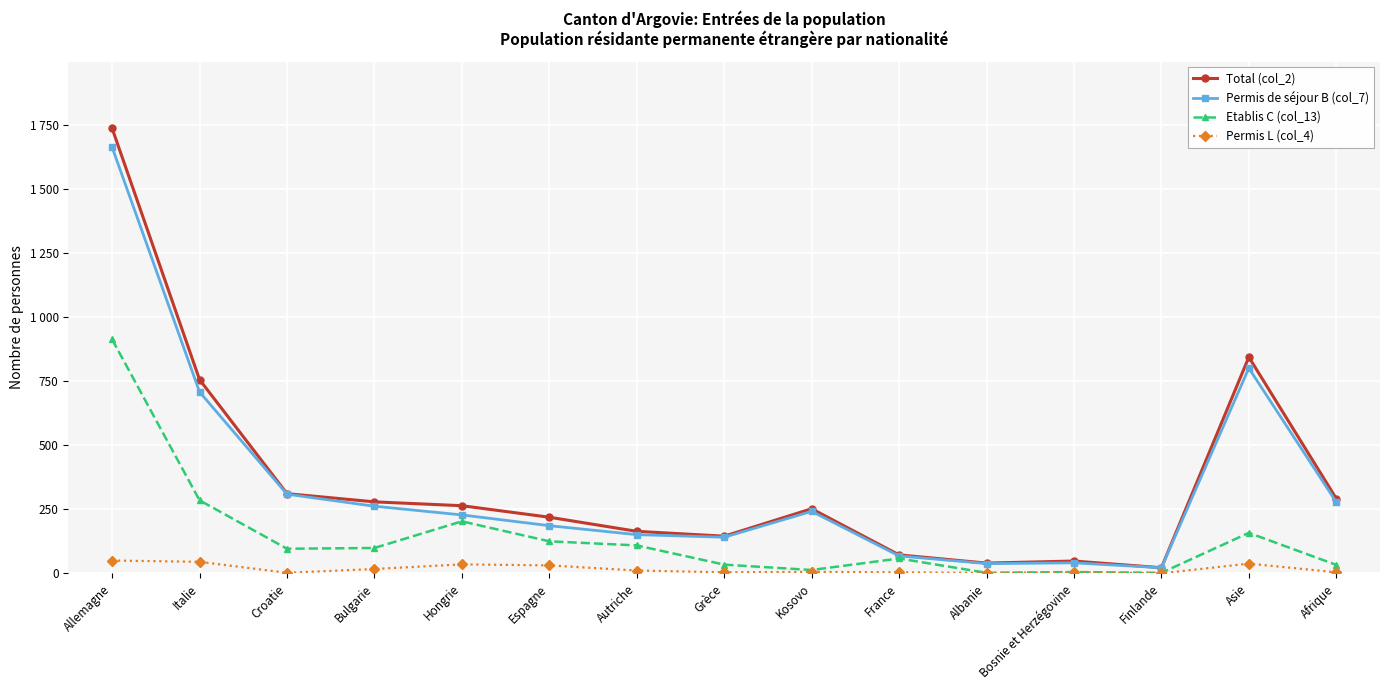

The value of Permis de séjour B (col_7) at Grèce is 141. True or false?

True